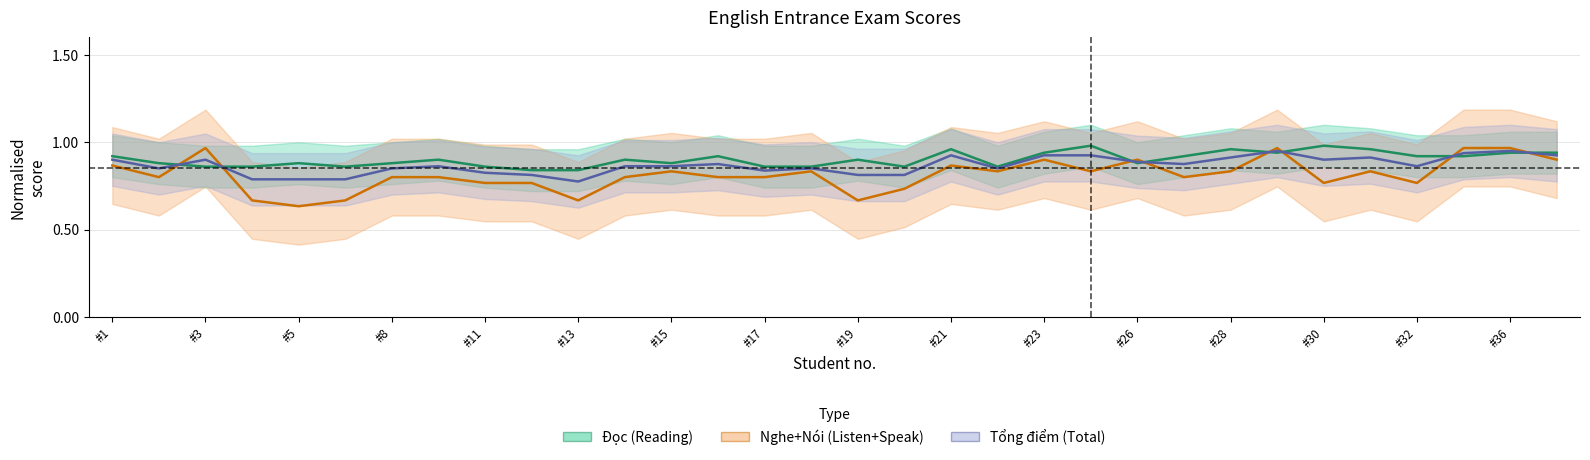

In Nghe+Nói (Listen+Speak), how many points are lower than both neighbors (excluding endpoints)?

9